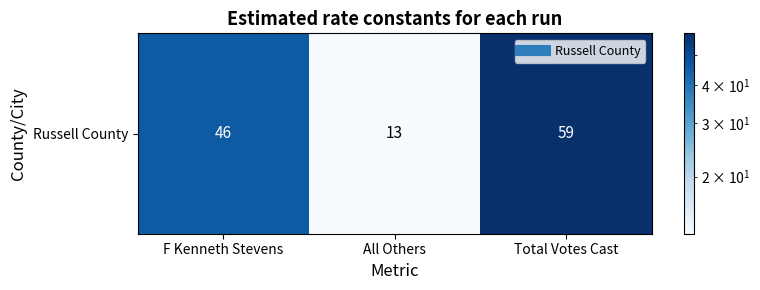

Which has a higher value, F Kenneth Stevens or Total Votes Cast?

Total Votes Cast